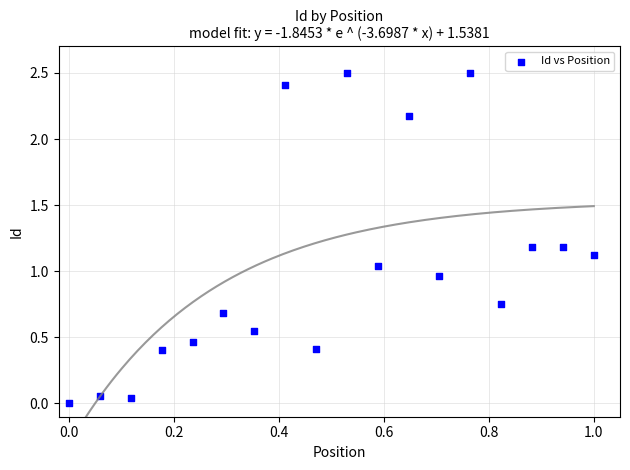

What is the range of Y values (max minus min)?

2.5